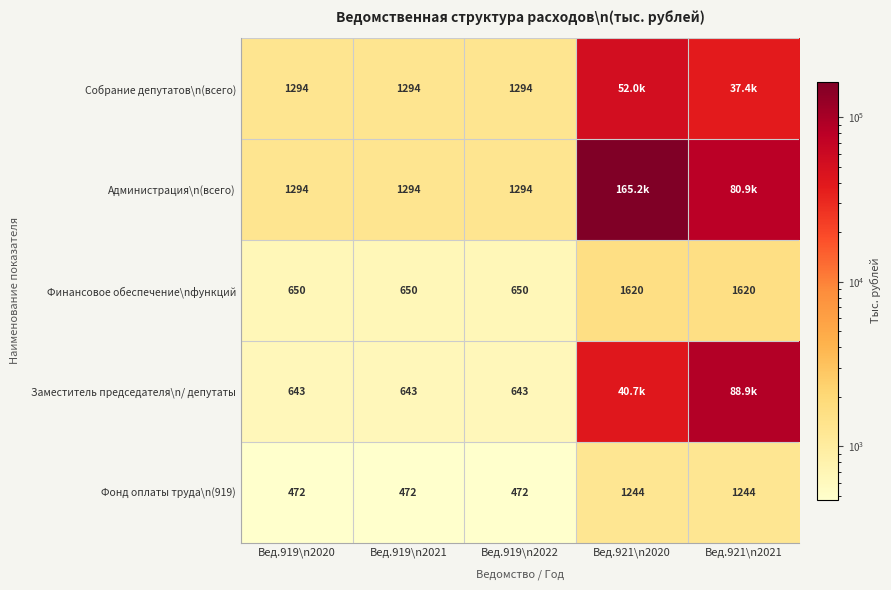

Is the value of Собрание депутатов\n(всего) at Вед.919\n2022 greater than the value of Финансовое обеспечение\nфункций at Вед.921\n2020?

No